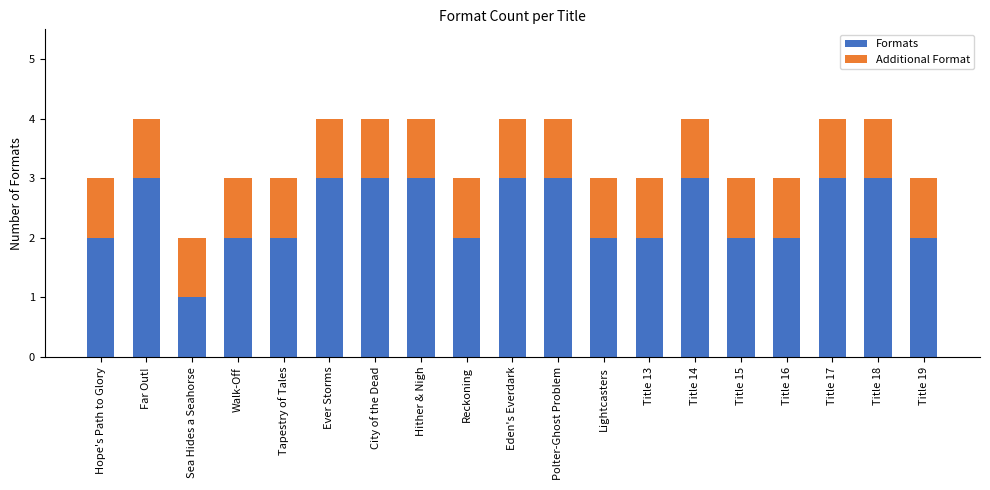

At which label does Formats reach its minimum?

Sea Hides a Seahorse